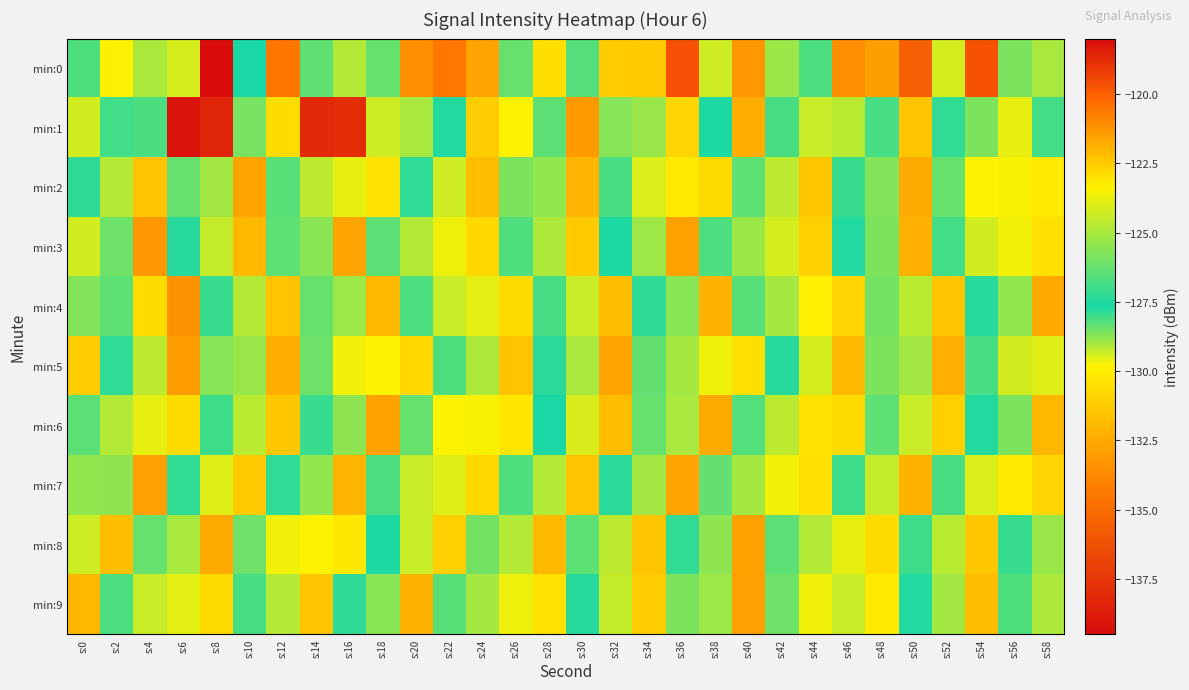

Reading left to right, list all the values displayed in this chart.

min:0: s:0=-126.7	s:2=-123.4	s:4=-124.9	s:6=-129.5	s:8=-118.0	s:10=-127.7	s:12=-134.5	s:14=-126.4	s:16=-129.1	s:18=-126.2	s:20=-133.4	s:22=-120.6	s:24=-132.7	s:26=-126.2	s:28=-130.5	s:30=-128.2	s:32=-131.2	s:34=-122.5	s:36=-119.7	s:38=-124.3	s:40=-133.2	s:42=-128.9	s:44=-126.7	s:46=-121.1	s:48=-121.4	s:50=-135.6	s:52=-124.2	s:54=-119.7	s:56=-128.6	s:58=-129.0
min:1: s:0=-124.2	s:2=-126.9	s:4=-128.2	s:6=-139.1	s:8=-138.4	s:10=-128.6	s:12=-130.6	s:14=-138.1	s:16=-137.9	s:18=-124.3	s:20=-125.0	s:22=-127.5	s:24=-131.2	s:26=-129.8	s:28=-126.4	s:30=-133.1	s:32=-128.7	s:34=-125.3	s:36=-130.9	s:38=-127.6	s:40=-132.4	s:42=-126.8	s:44=-129.3	s:46=-124.7	s:48=-128.1	s:50=-131.5	s:52=-127.2	s:54=-125.8	s:56=-129.6	s:58=-126.9
min:2: s:0=-127.3	s:2=-124.8	s:4=-131.6	s:6=-128.4	s:8=-125.1	s:10=-132.7	s:12=-126.5	s:14=-129.2	s:16=-123.8	s:18=-130.4	s:20=-127.9	s:22=-124.3	s:24=-131.8	s:26=-128.6	s:28=-125.4	s:30=-132.1	s:32=-126.8	s:34=-129.5	s:36=-123.2	s:38=-130.7	s:40=-128.3	s:42=-124.6	s:44=-131.4	s:46=-127.1	s:48=-125.7	s:50=-132.5	s:52=-126.2	s:54=-129.8	s:56=-123.5	s:58=-130.1
min:3: s:0=-129.4	s:2=-126.1	s:4=-133.2	s:6=-127.8	s:8=-124.5	s:10=-131.9	s:12=-128.3	s:14=-125.6	s:16=-132.7	s:18=-126.4	s:20=-129.1	s:22=-123.7	s:24=-130.8	s:26=-128.2	s:28=-124.9	s:30=-131.3	s:32=-127.6	s:34=-125.2	s:36=-132.8	s:38=-126.7	s:40=-128.9	s:42=-124.2	s:44=-131.1	s:46=-127.5	s:48=-125.8	s:50=-132.3	s:52=-126.9	s:54=-129.4	s:56=-123.6	s:58=-130.5
min:4: s:0=-125.7	s:2=-128.3	s:4=-122.9	s:6=-133.4	s:8=-127.1	s:10=-124.8	s:12=-131.6	s:14=-128.4	s:16=-125.2	s:18=-132.0	s:20=-126.7	s:22=-129.3	s:24=-123.9	s:26=-130.6	s:28=-128.1	s:30=-124.4	s:32=-131.8	s:34=-127.3	s:36=-125.6	s:38=-132.2	s:40=-126.5	s:42=-129.0	s:44=-123.3	s:46=-130.9	s:48=-128.5	s:50=-124.7	s:52=-131.5	s:54=-127.8	s:56=-125.4	s:58=-132.6
min:5: s:0=-131.2	s:2=-127.9	s:4=-124.6	s:6=-133.0	s:8=-128.7	s:10=-125.3	s:12=-132.4	s:14=-126.1	s:16=-129.7	s:18=-123.4	s:20=-130.8	s:22=-128.2	s:24=-124.9	s:26=-131.6	s:28=-127.4	s:30=-125.0	s:32=-132.7	s:34=-126.3	s:36=-129.0	s:38=-123.7	s:40=-130.5	s:42=-127.8	s:44=-124.2	s:46=-131.9	s:48=-128.6	s:50=-125.1	s:52=-132.3	s:54=-126.8	s:56=-129.4	s:58=-124.0
min:6: s:0=-126.4	s:2=-129.1	s:4=-123.8	s:6=-130.6	s:8=-128.0	s:10=-124.7	s:12=-131.4	s:14=-127.1	s:16=-125.5	s:18=-132.8	s:20=-126.2	s:22=-129.8	s:24=-123.5	s:26=-130.3	s:28=-127.7	s:30=-124.1	s:32=-131.7	s:34=-128.4	s:36=-125.0	s:38=-132.5	s:40=-126.6	s:42=-129.2	s:44=-123.0	s:46=-130.7	s:48=-128.3	s:50=-124.4	s:52=-131.1	s:54=-127.5	s:56=-125.8	s:58=-132.0
min:7: s:0=-128.8	s:2=-125.5	s:4=-132.9	s:6=-127.2	s:8=-124.0	s:10=-131.3	s:12=-127.9	s:14=-125.4	s:16=-132.1	s:18=-126.7	s:20=-129.3	s:22=-124.0	s:24=-130.8	s:26=-128.2	s:28=-124.8	s:30=-131.6	s:32=-127.4	s:34=-125.1	s:36=-132.7	s:38=-126.3	s:40=-129.0	s:42=-123.6	s:44=-130.5	s:46=-128.0	s:48=-124.5	s:50=-132.2	s:52=-126.8	s:54=-129.5	s:56=-123.2	s:58=-130.9
min:8: s:0=-124.3	s:2=-131.7	s:4=-128.4	s:6=-125.0	s:8=-132.5	s:10=-126.1	s:12=-129.7	s:14=-123.4	s:16=-130.2	s:18=-127.6	s:20=-124.4	s:22=-131.1	s:24=-128.5	s:26=-124.8	s:28=-131.9	s:30=-128.3	s:32=-124.6	s:34=-131.5	s:36=-127.2	s:38=-125.5	s:40=-132.8	s:42=-126.4	s:44=-129.1	s:46=-123.8	s:48=-130.6	s:50=-128.0	s:52=-124.7	s:54=-131.4	s:56=-127.1	s:58=-125.3
min:9: s:0=-132.0	s:2=-126.7	s:4=-129.3	s:6=-123.9	s:8=-130.7	s:10=-128.1	s:12=-124.8	s:14=-131.5	s:16=-127.3	s:18=-125.6	s:20=-132.2	s:22=-126.5	s:24=-129.0	s:26=-123.7	s:28=-130.4	s:30=-127.8	s:32=-124.5	s:34=-131.2	s:36=-128.6	s:38=-125.2	s:40=-132.9	s:42=-126.1	s:44=-129.7	s:46=-124.4	s:48=-130.1	s:50=-127.5	s:52=-125.1	s:54=-131.8	s:56=-128.2	s:58=-124.9